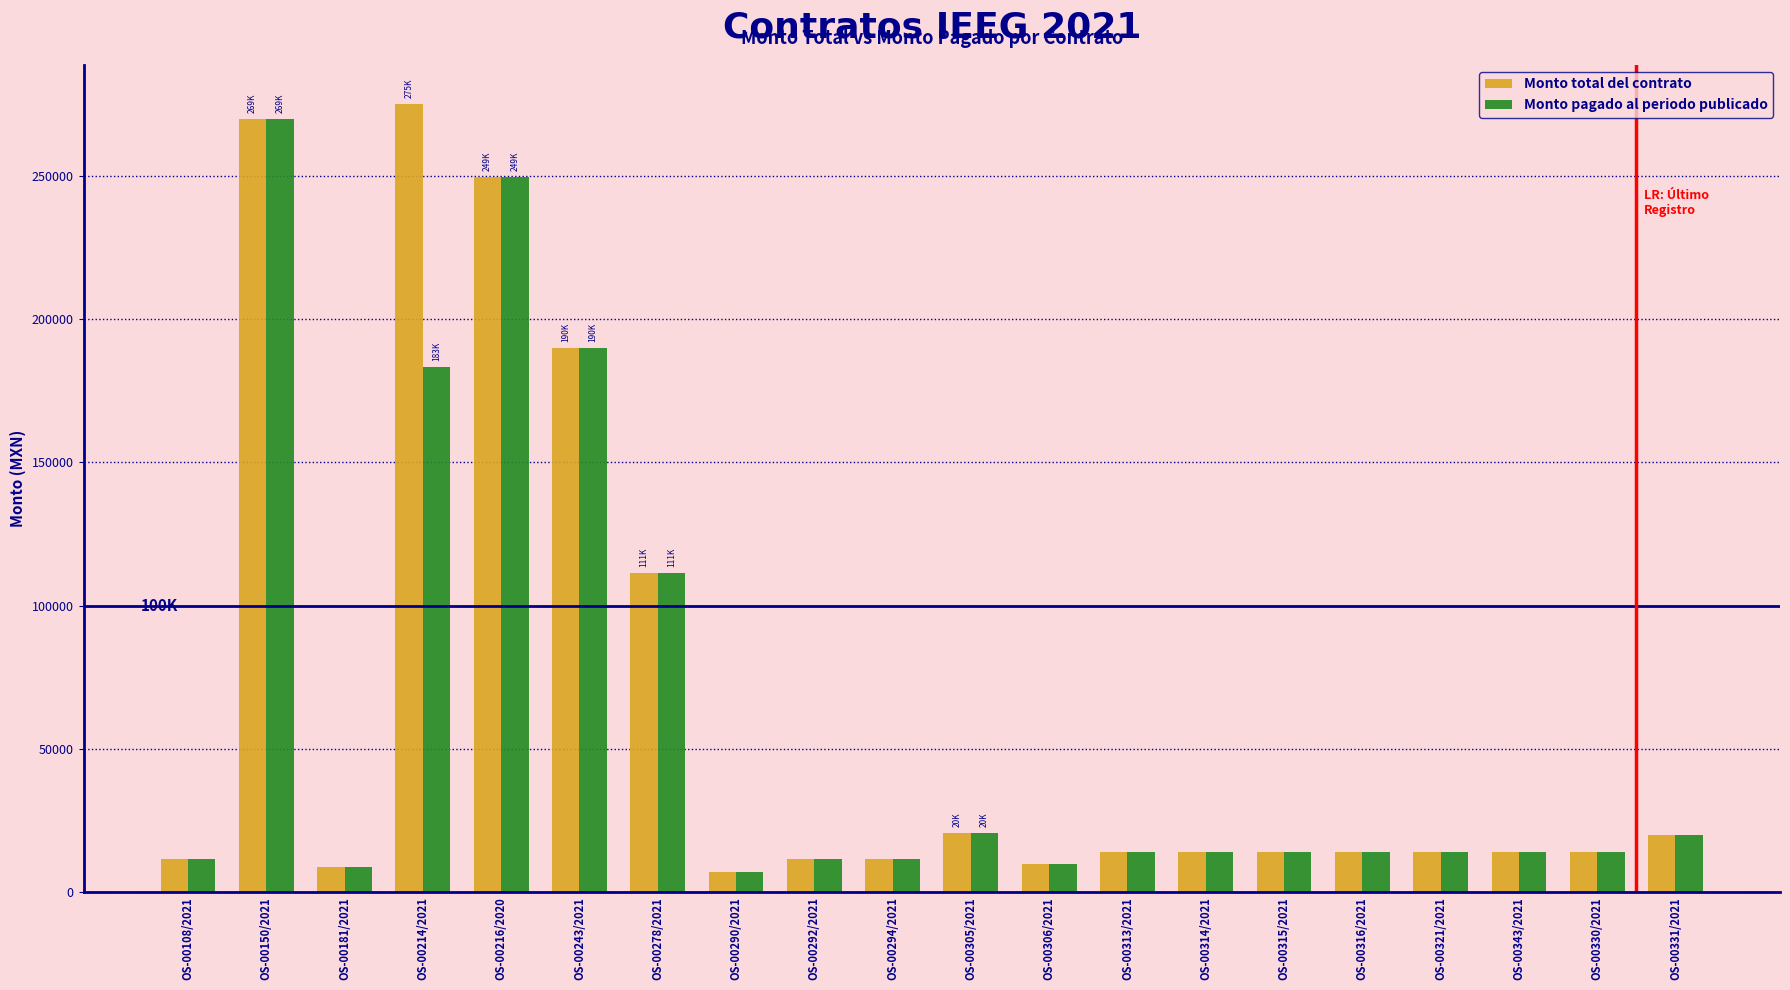

What position from the left is OS-00108/2021?

1